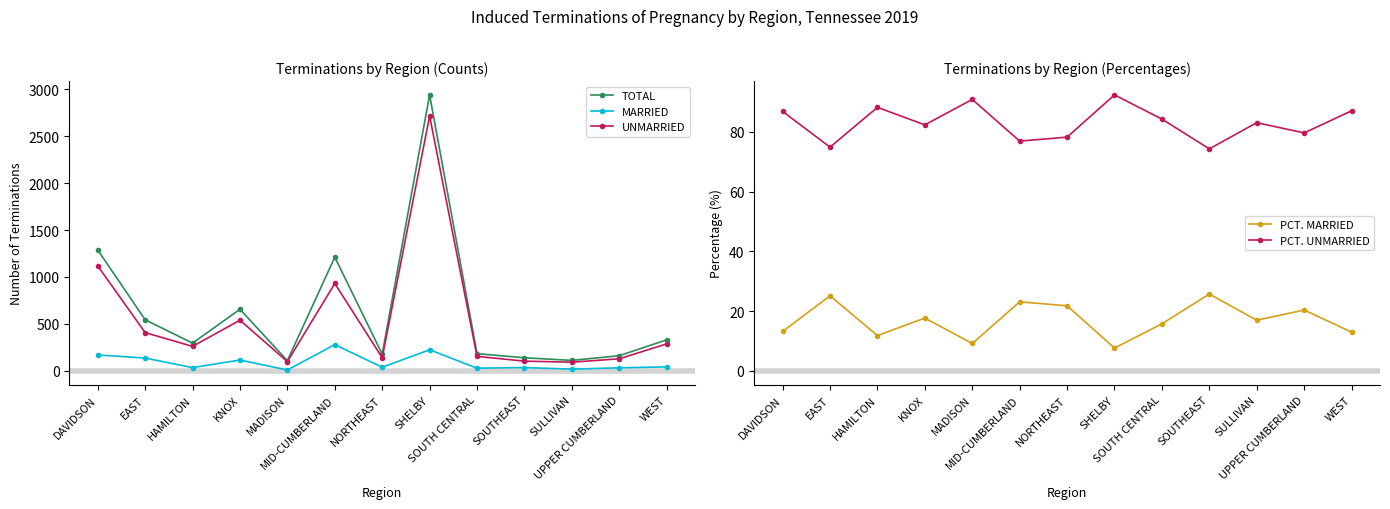

How many data points in TOTAL are above 296?

6